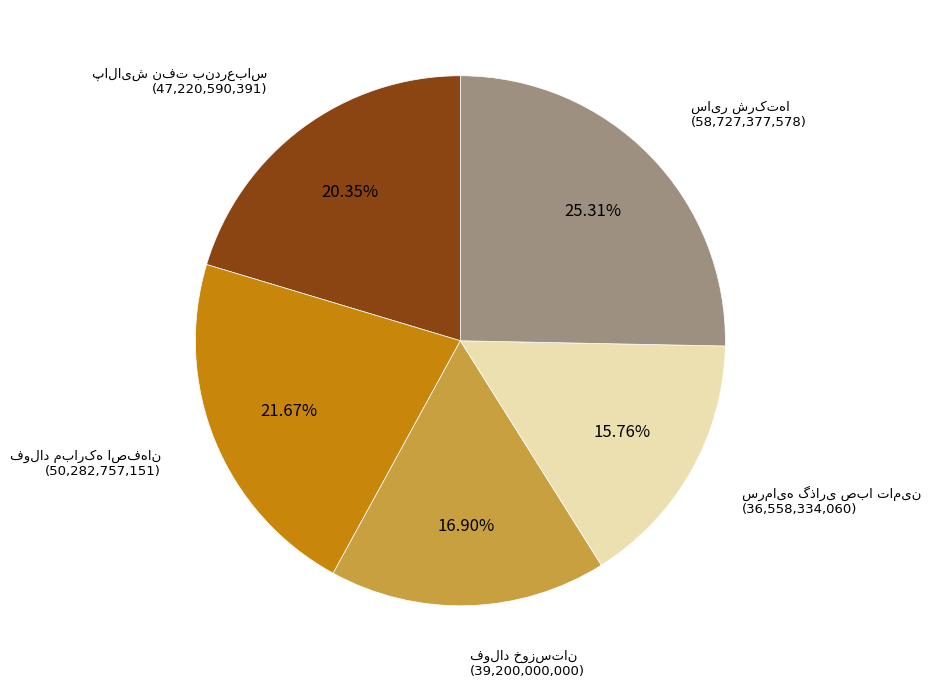

How many segments does this pie chart have?

5